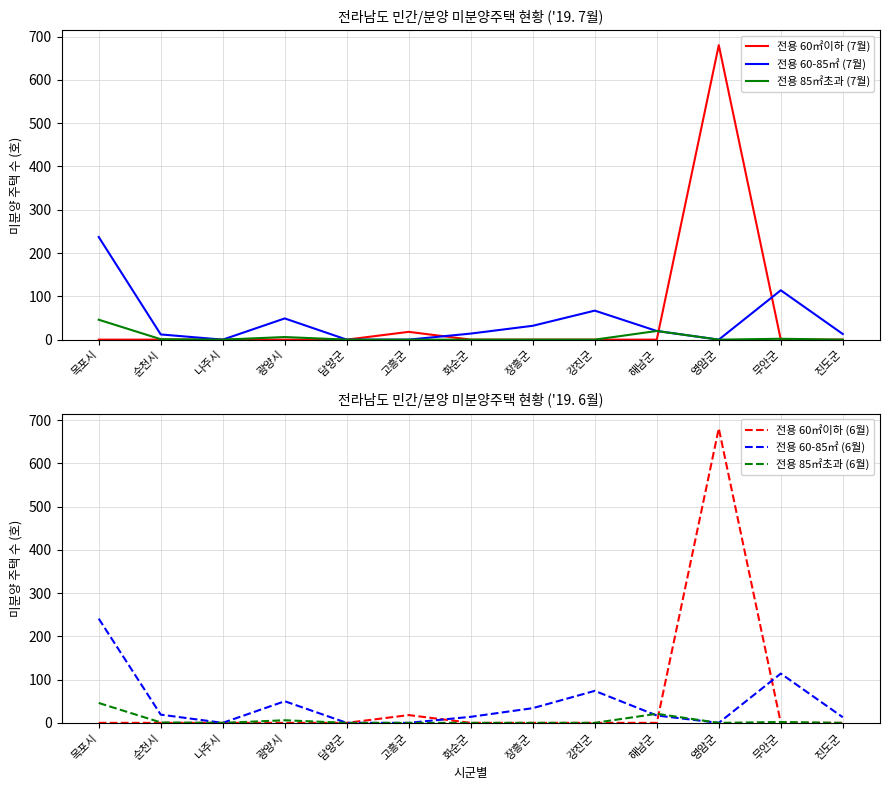

In 전용 60-85㎡ (7월), how many points are lower than both neighbors (excluding endpoints)?

2